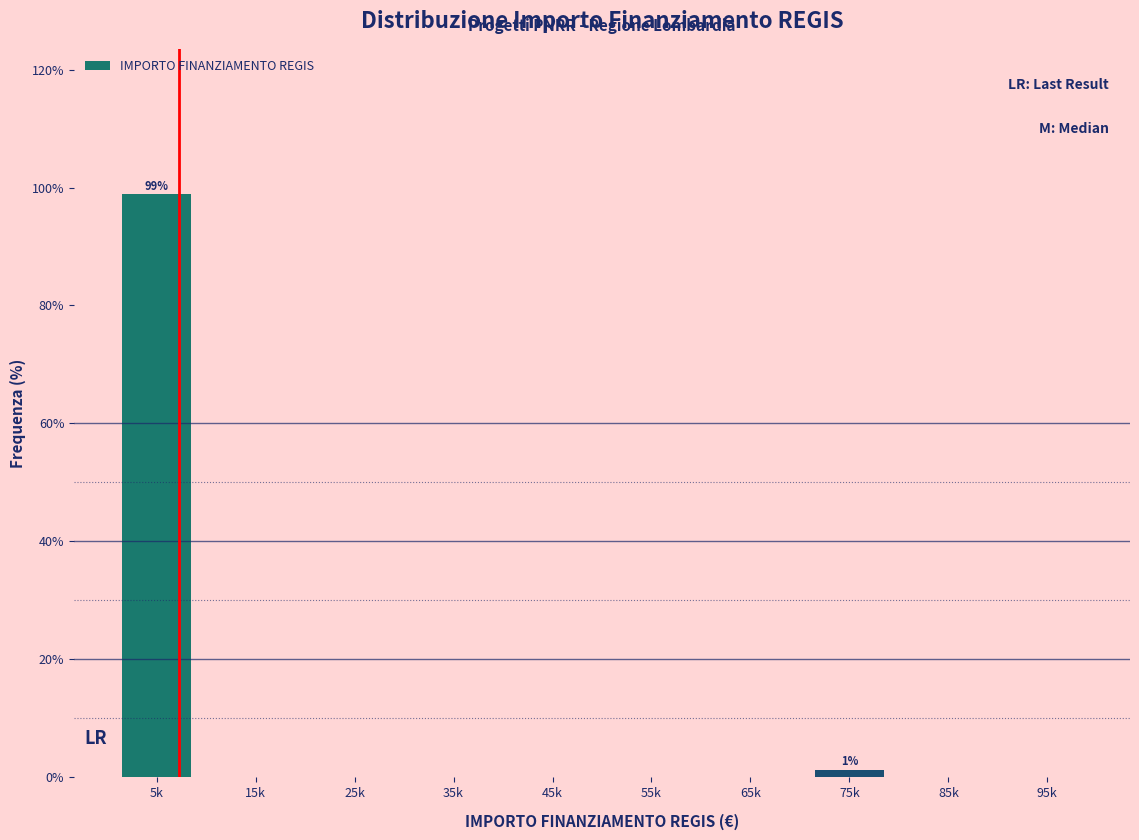

At which category does the chart reach its peak across all series?

5k